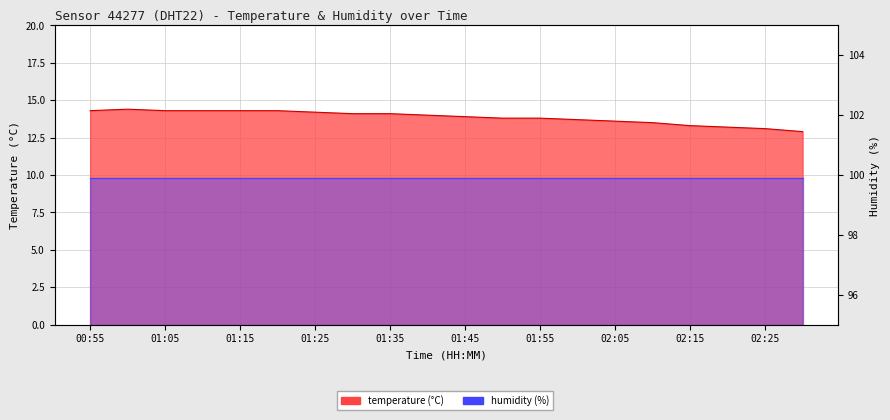

At which label is the value closest to 13?

02:25